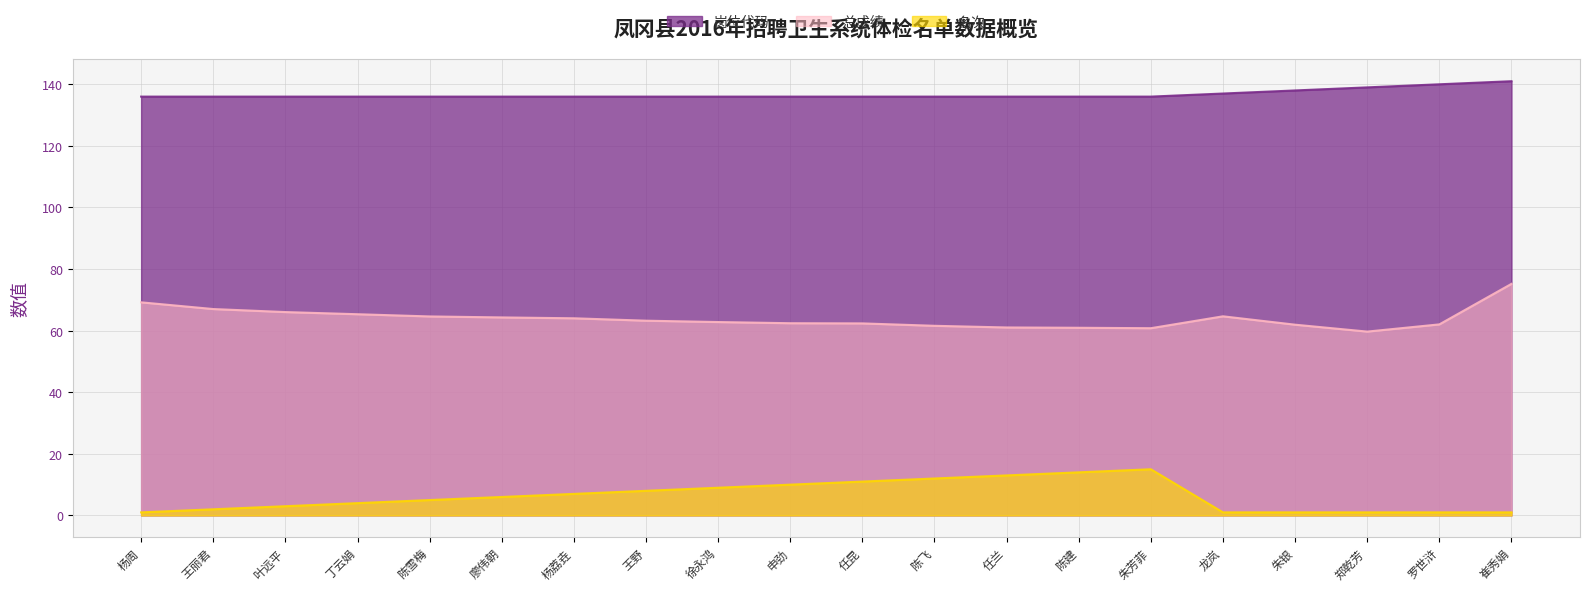

What is the difference between the maximum and minimum values in the 总成绩 series?

15.5